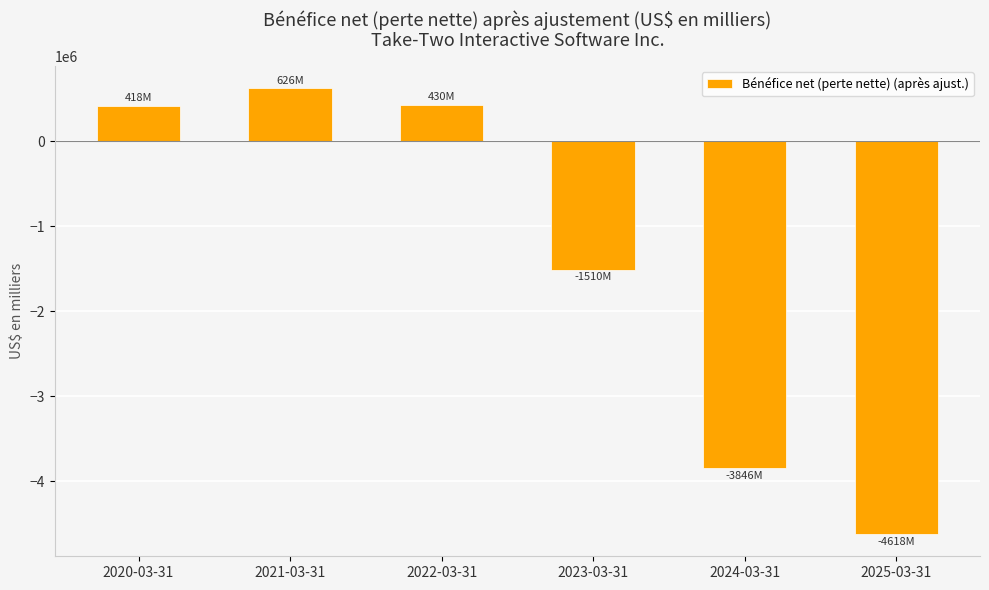

Which label corresponds to the smallest value in the chart?

2025-03-31